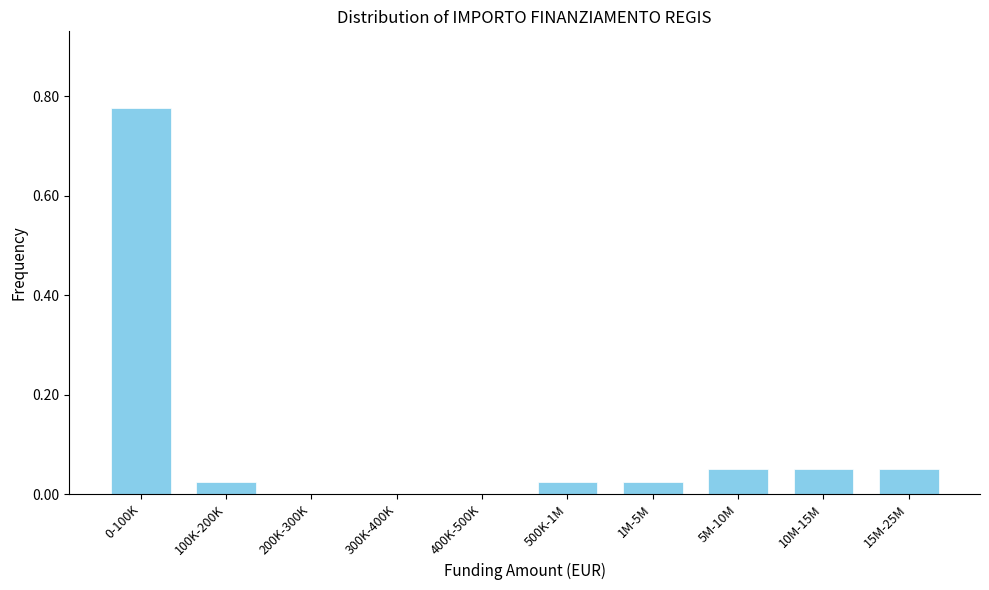

Is it true that the value at 200K-300K is -0.4?

False